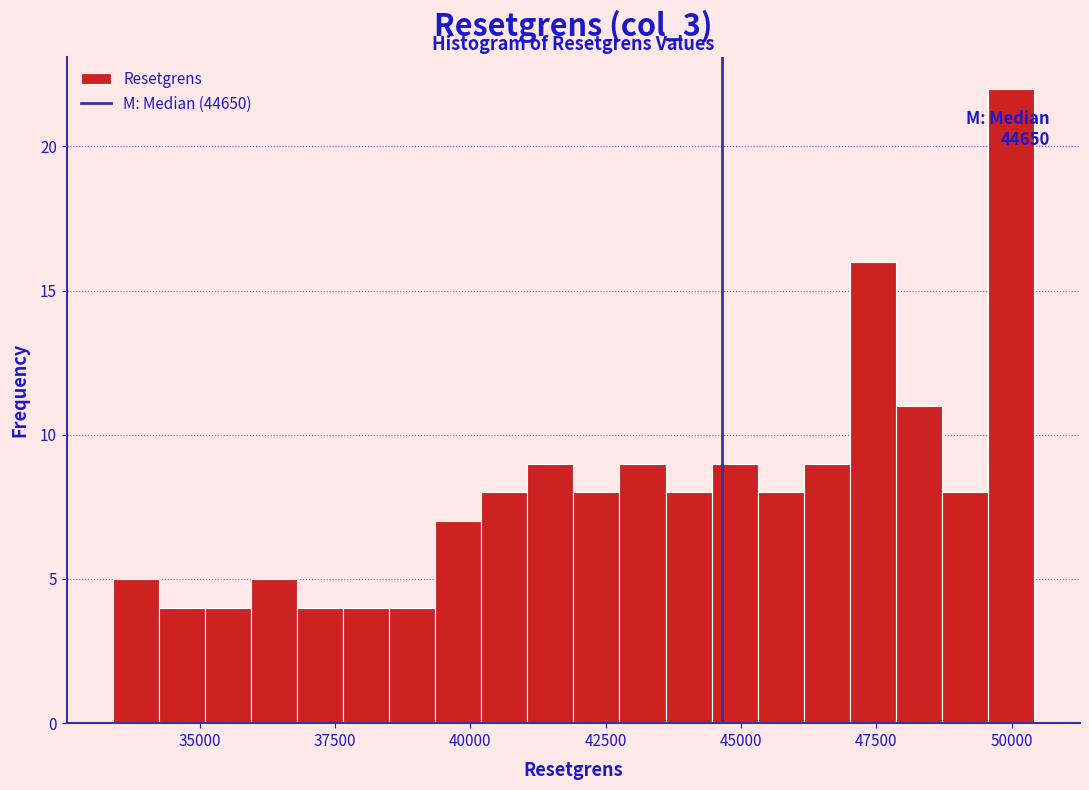

Read against the x-axis, roughly where is the centre of the tallest bar?

50000